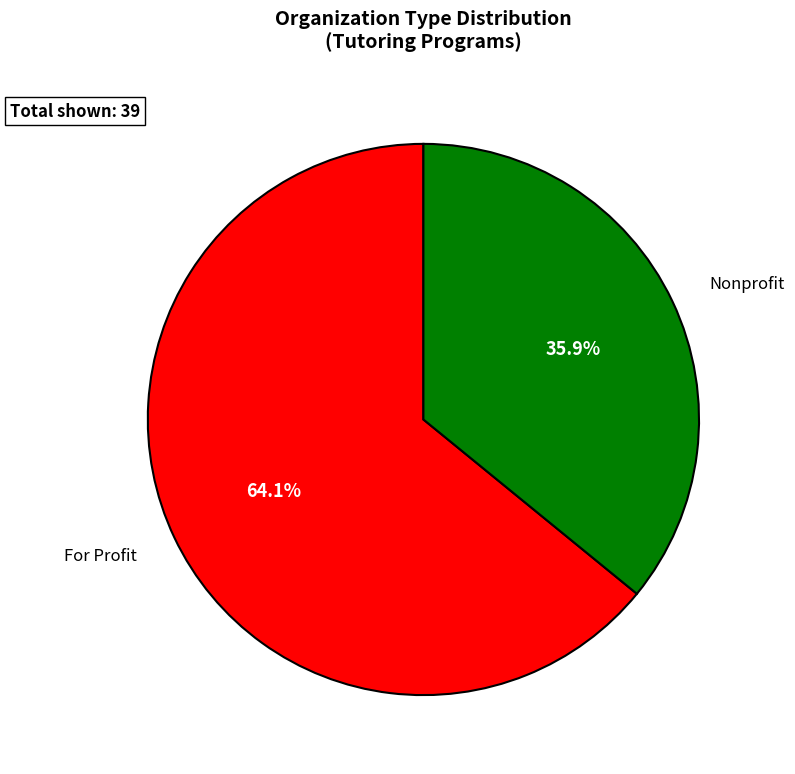

Which category accounts for the majority?

For Profit